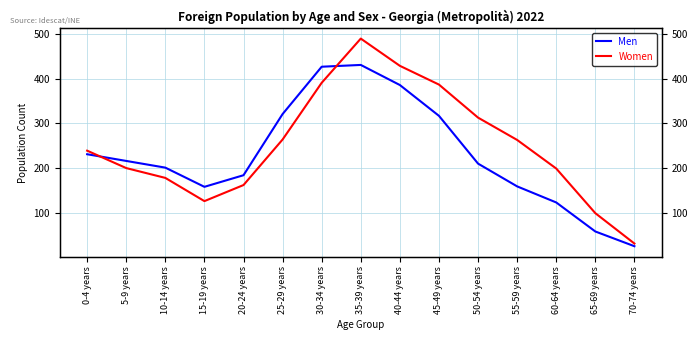

Which series has the largest total across all categories?

Women